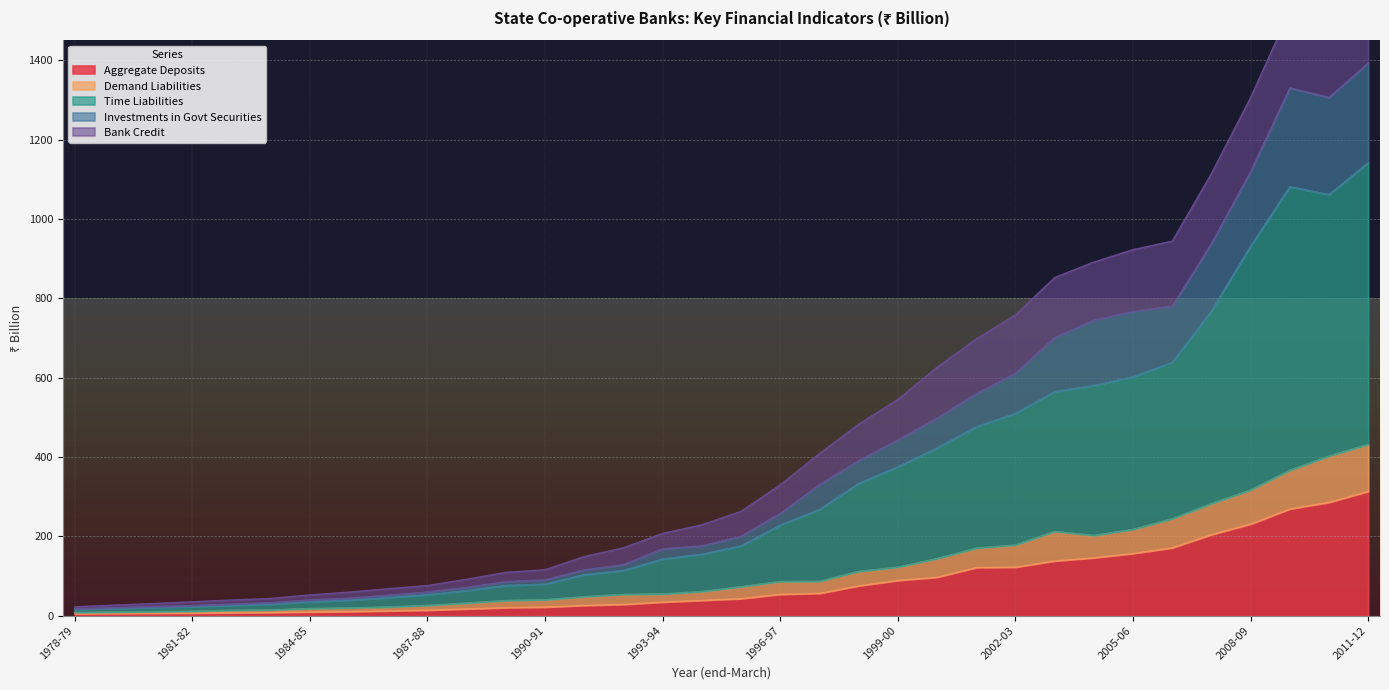

Between 1985-86 and 1986-87, which series saw the biggest shift?

Bank Credit